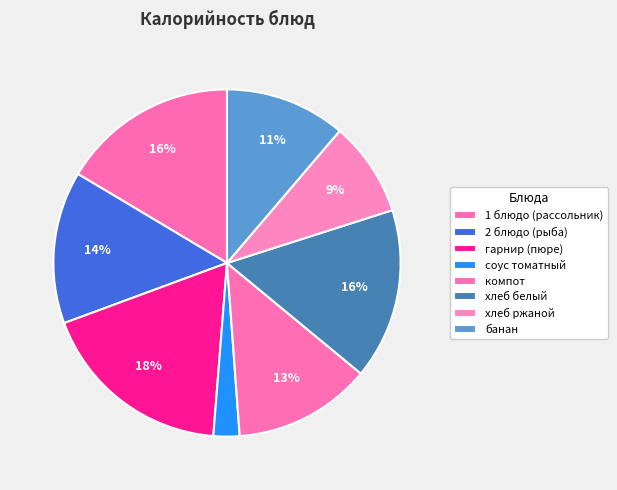

Count the number of slices in the pie.

8